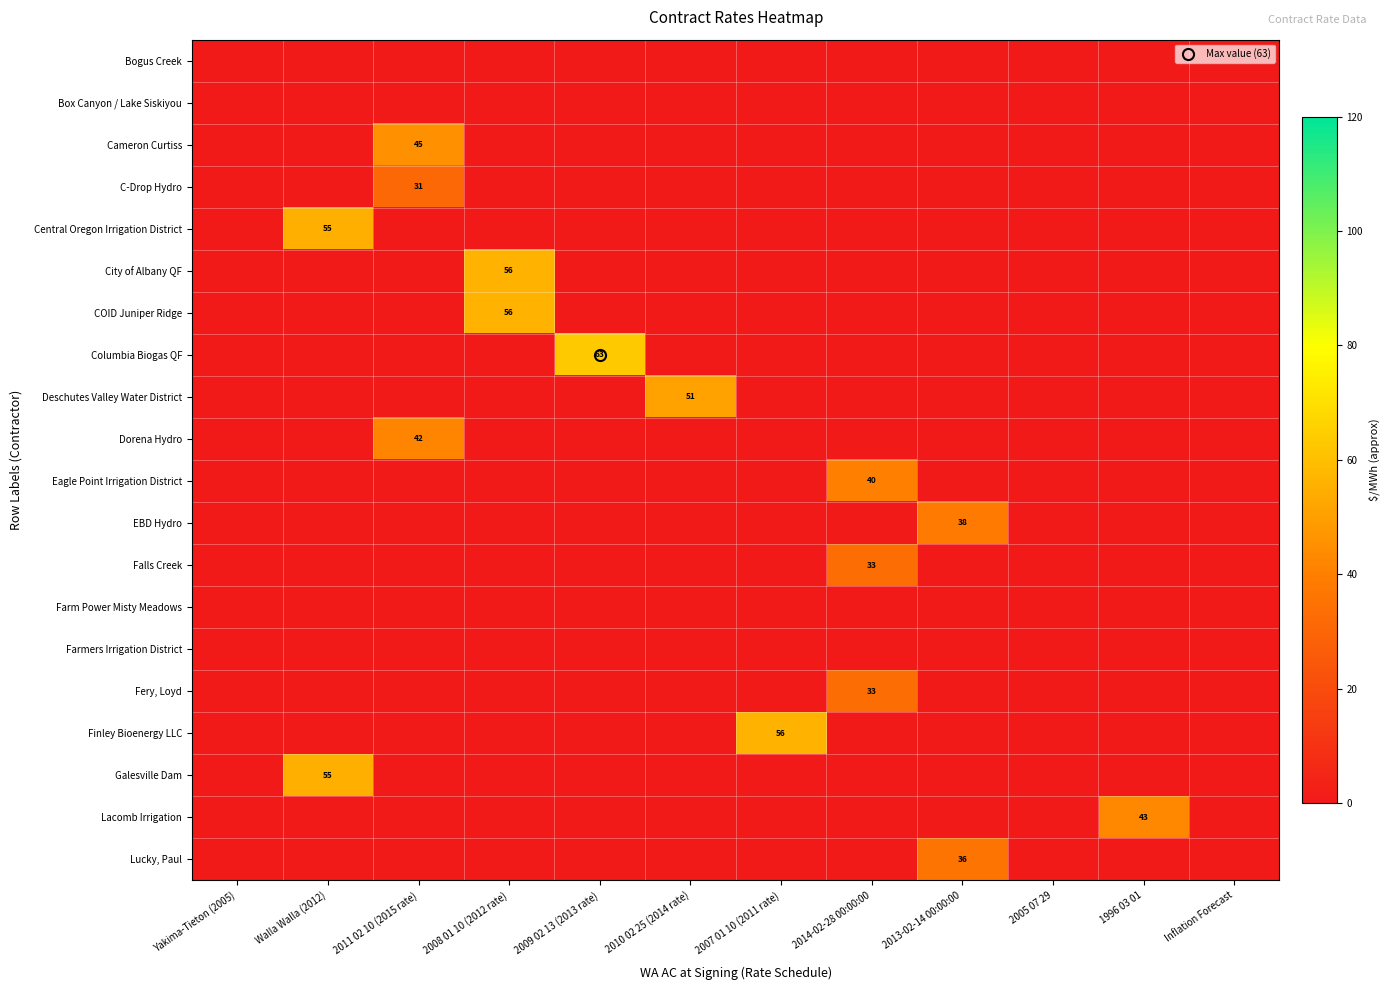

At 2010 02 25 (2014 rate), list the series in order from largest to smallest.

Deschutes Valley Water District, Bogus Creek, Box Canyon / Lake Siskiyou, Cameron Curtiss, C-Drop Hydro, Central Oregon Irrigation District, City of Albany QF, COID Juniper Ridge, Columbia Biogas QF, Dorena Hydro, Eagle Point Irrigation District, EBD Hydro, Falls Creek, Farm Power Misty Meadows, Farmers Irrigation District, Fery, Loyd, Finley Bioenergy LLC, Galesville Dam, Lacomb Irrigation, Lucky, Paul